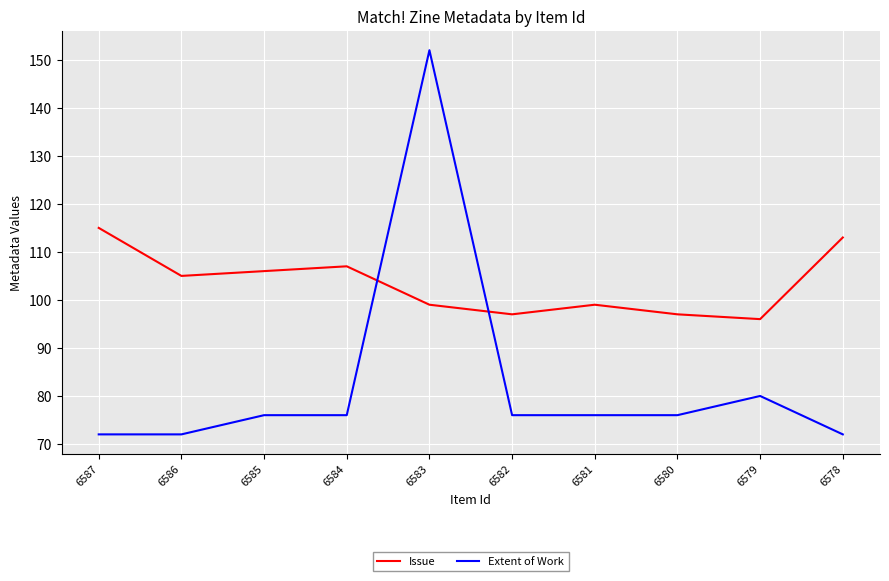

What is the smallest value displayed?

72